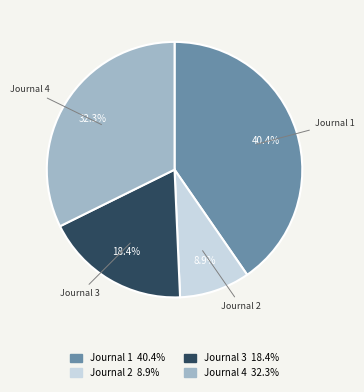

Which has a higher value, Journal 2 or Journal 3?

Journal 3